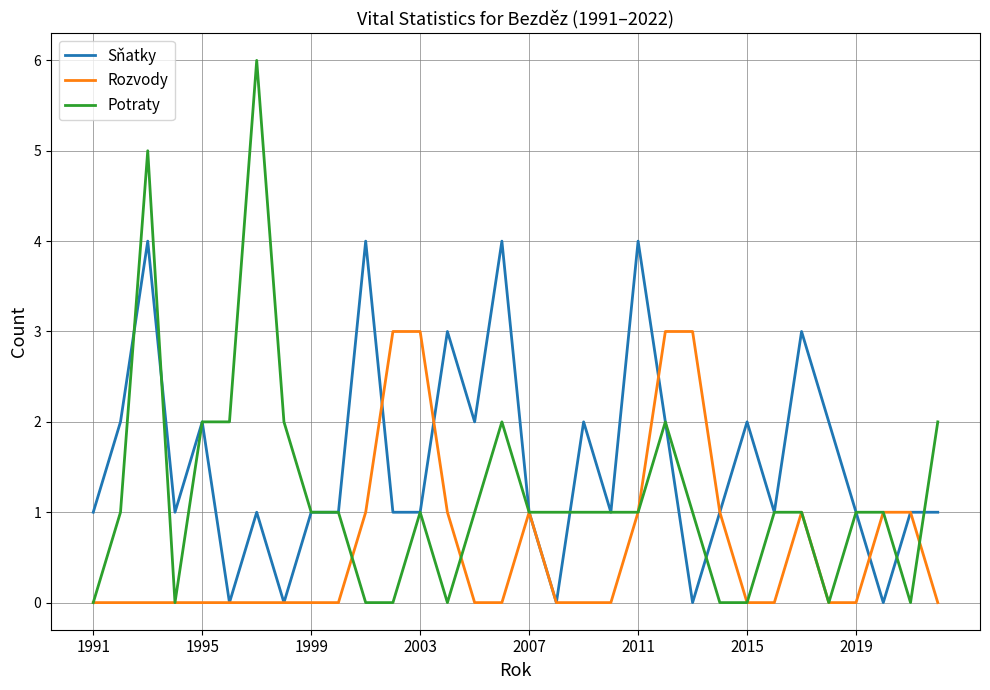

Which series has the largest range (max minus min)?

Potraty